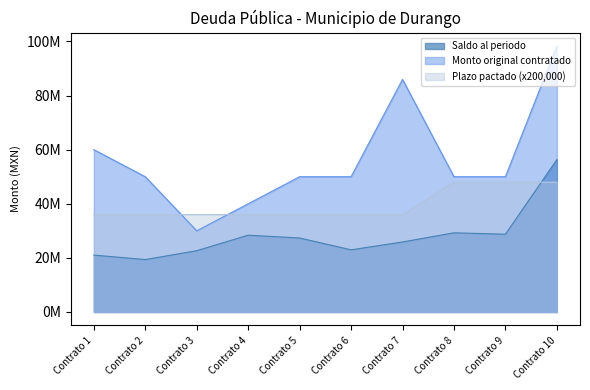

The value of Plazo pactado en meses at Contrato 8 is 31629736.7. True or false?

False